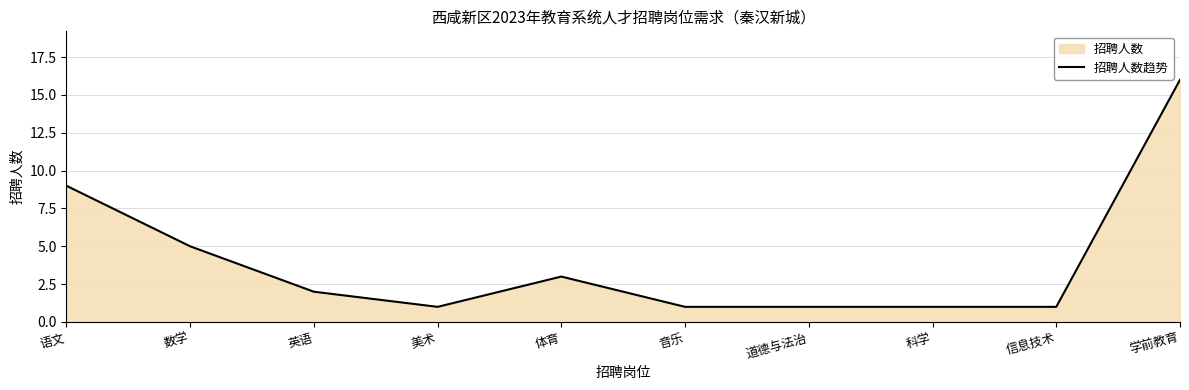

How many distinct data groups are displayed?

1